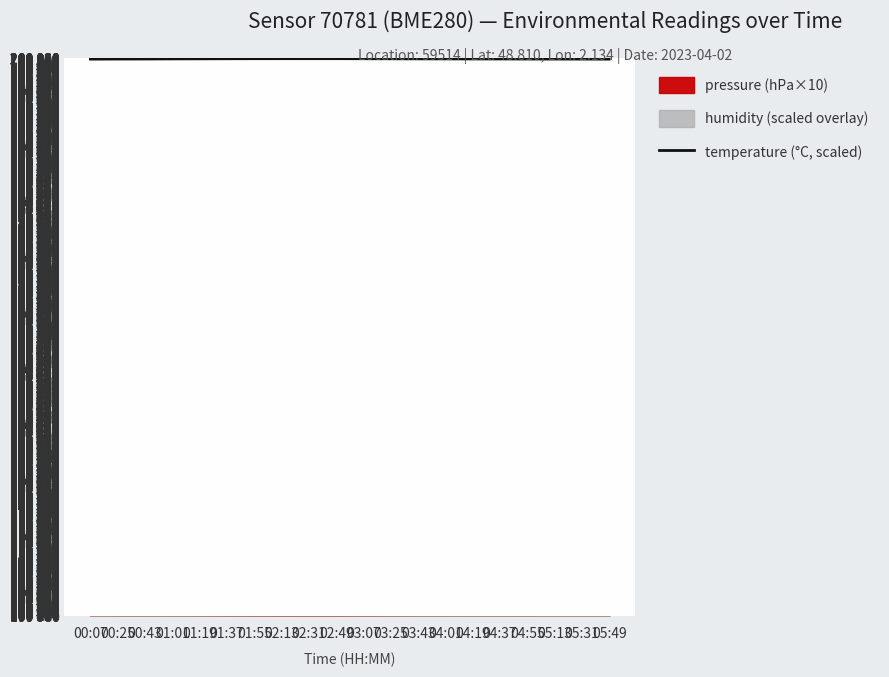

Approximately how many times larger is the value at 05:49 compared to 03:43?

1.0